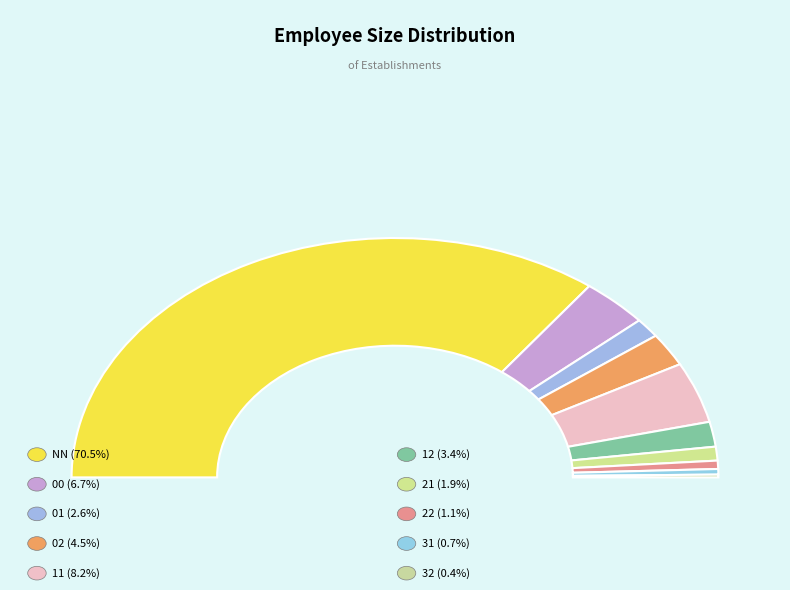

To the nearest percent, what portion does 11 represent?

8%